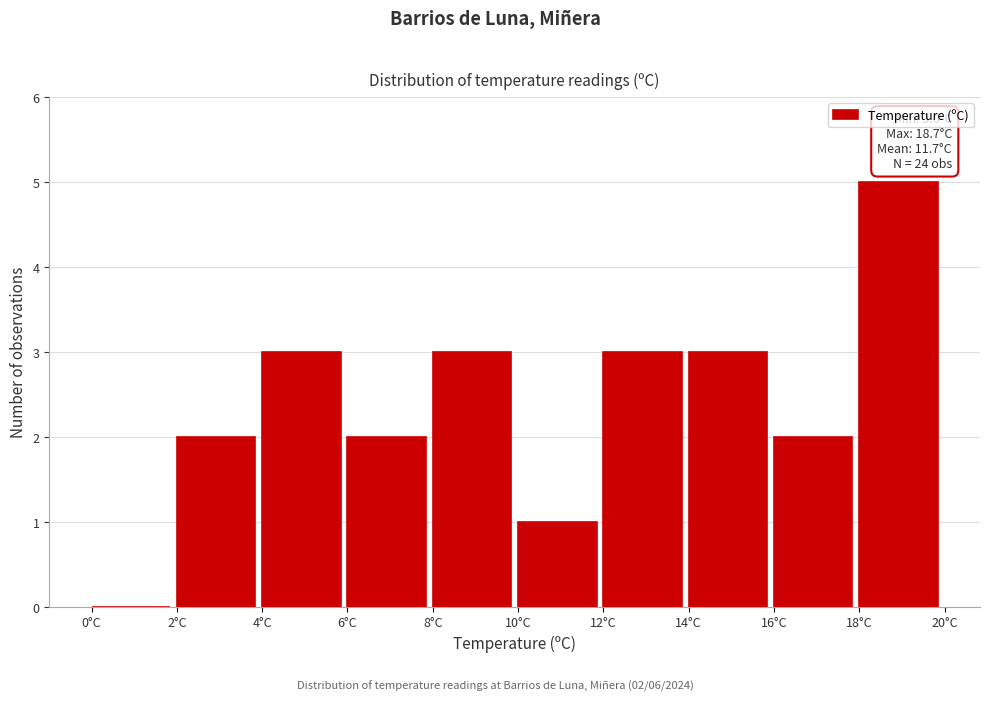

Which range on the x-axis has the tallest bar?

18 to 20